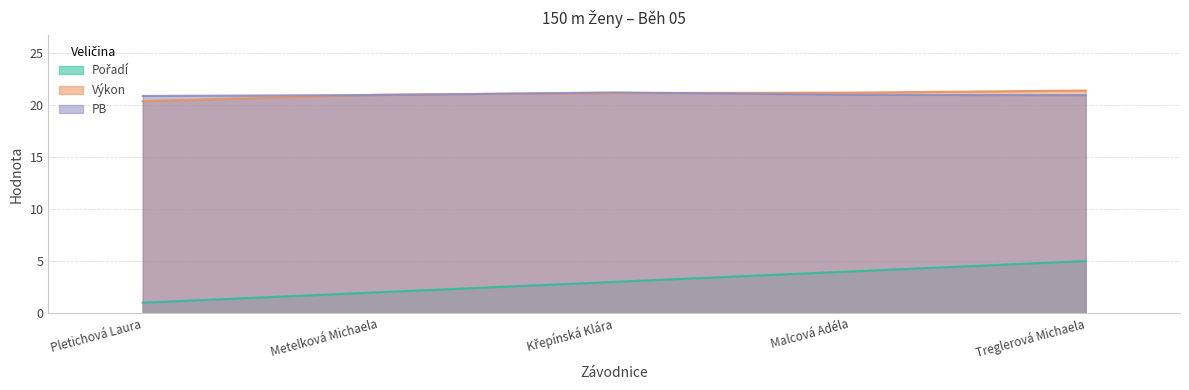

Where does the Výkon series first go above 21?

Křepínská Klára